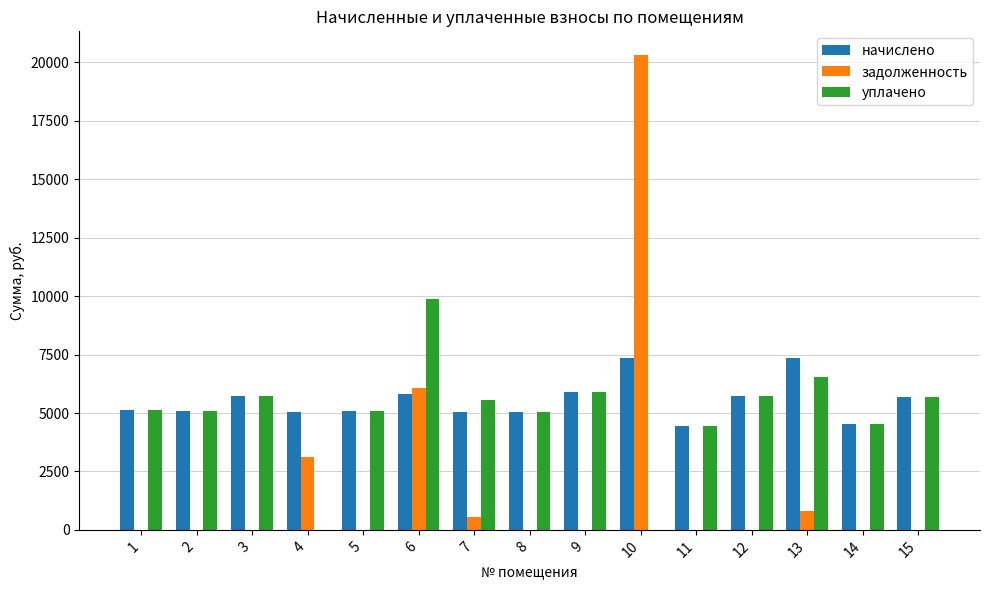

Is the value of уплачено at 10 greater than the value of начислено at 5?

No